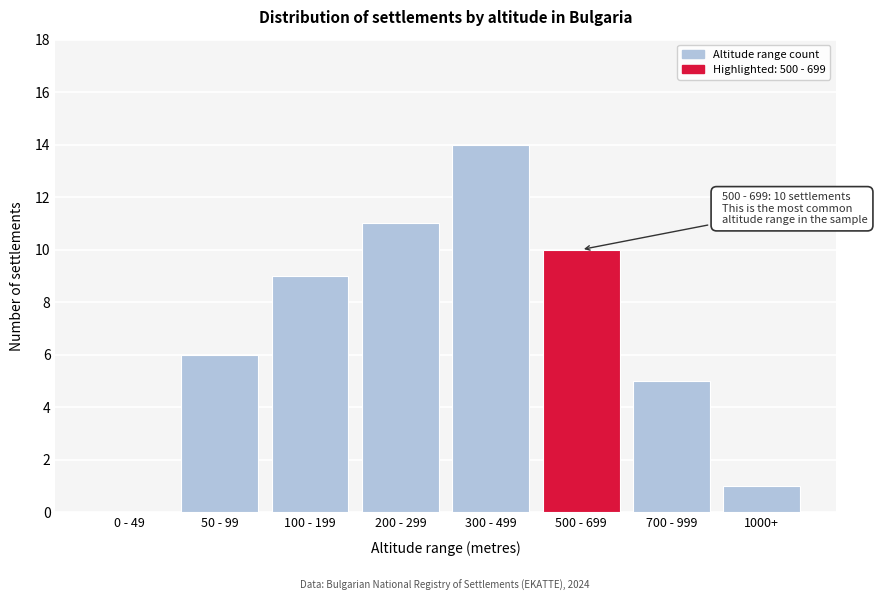

Reading left to right, extract all data points from this chart.

0 - 49=0	50 - 99=6	100 - 199=9	200 - 299=11	300 - 499=14	500 - 699=10	700 - 999=5	1000+=1